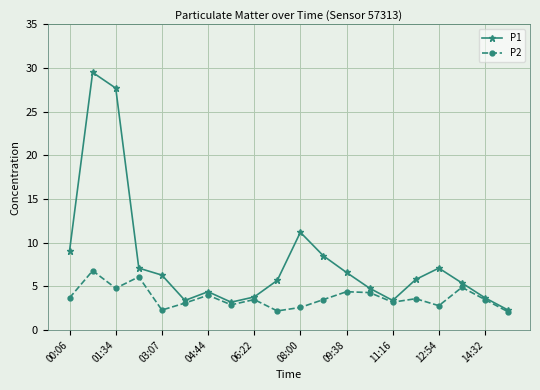

How many data points in P1 are less than 5?

8